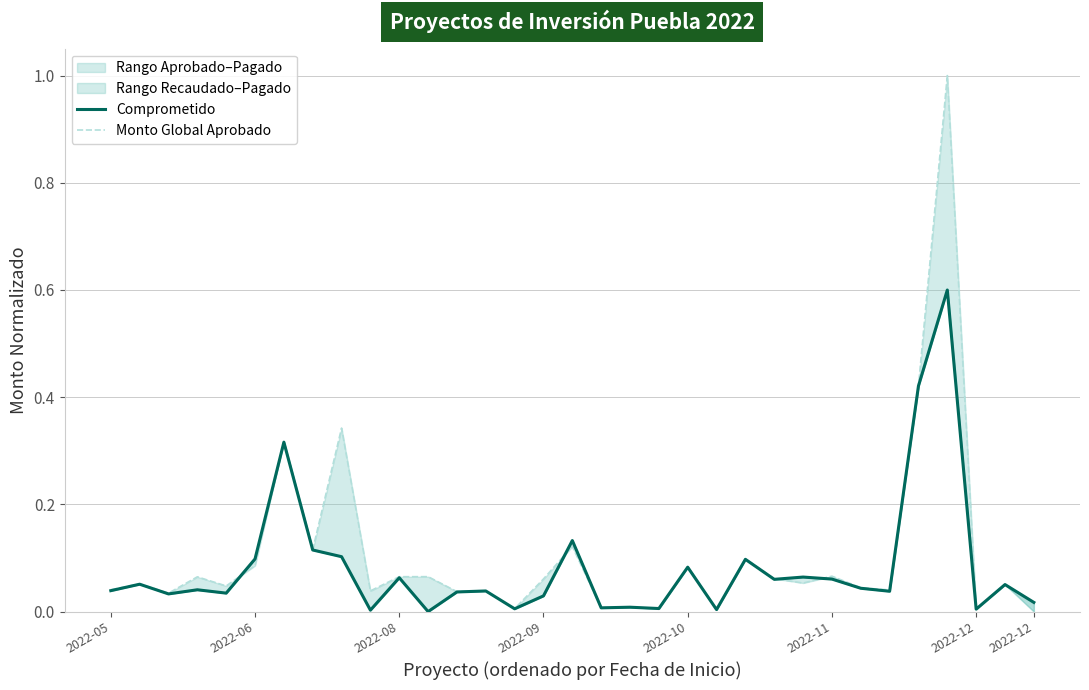

What is the label of the 22nd point from the left?

21